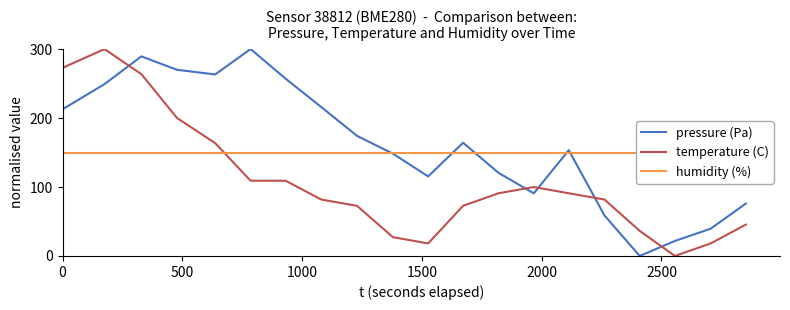

How many times do temperature (C) and pressure (Pa) cross each other?

5